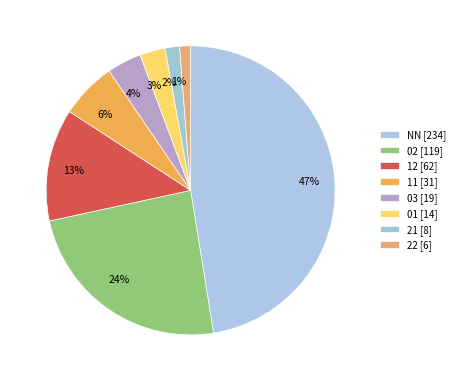

Which slice is the largest?

NN